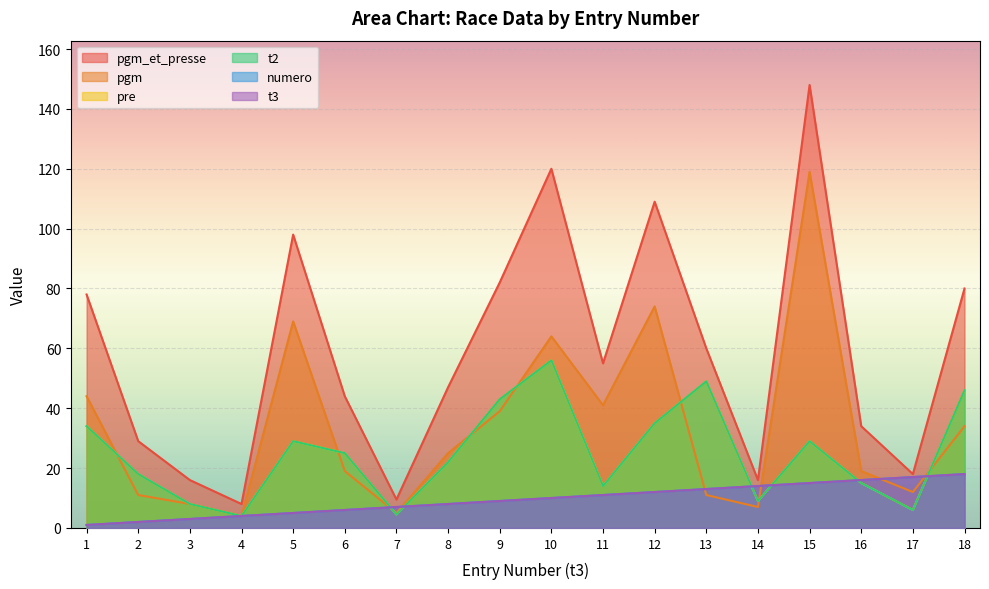

How many distinct data groups are displayed?

6